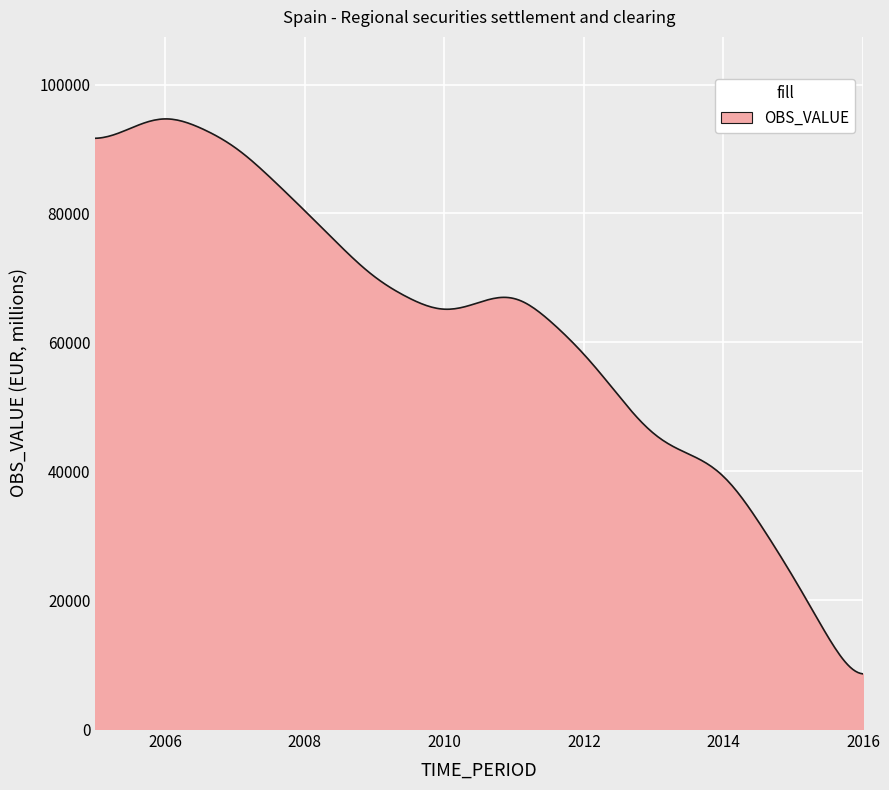

What is the greatest value displayed?

94667.7